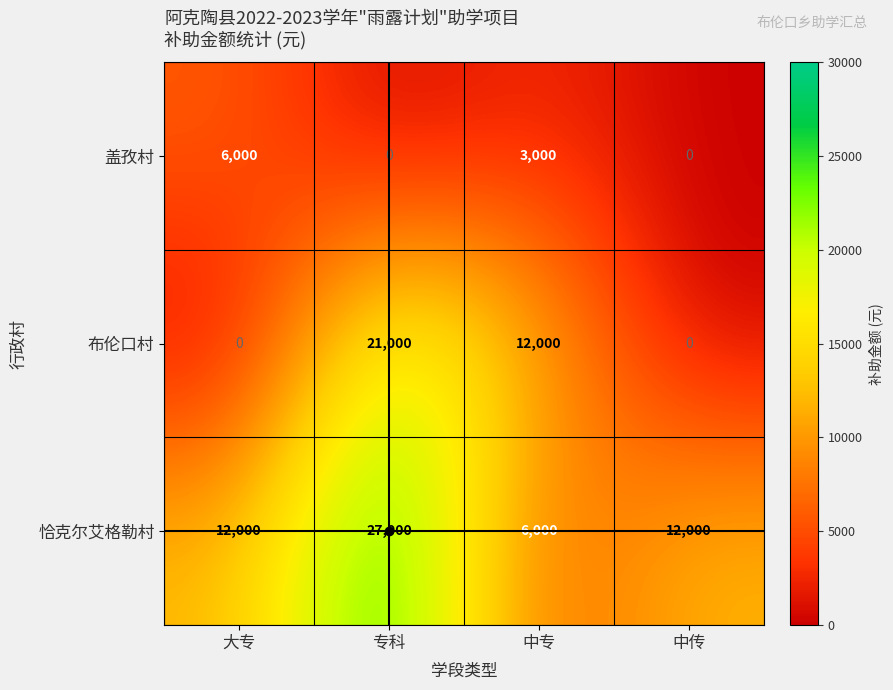

List the series in order of their overall mean, highest first.

恰克尔艾格勒村, 布伦口村, 盖孜村